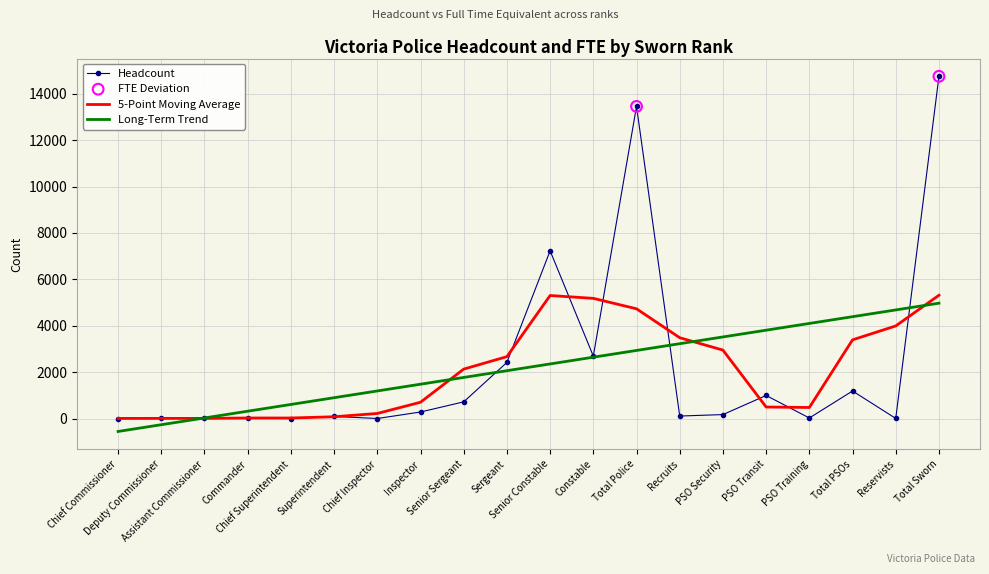

Which series has the largest range (max minus min)?

Headcount